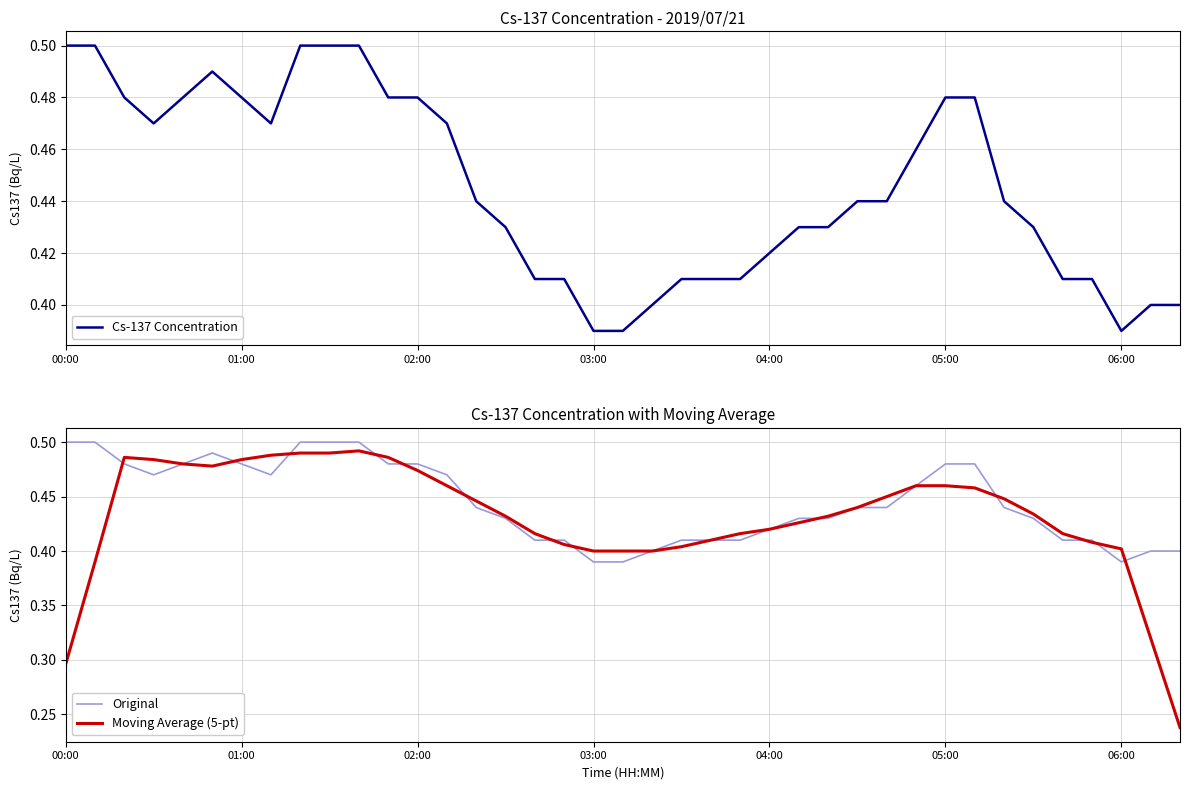

Count the Cs-137 Concentration values in the range 0 to 1.

39